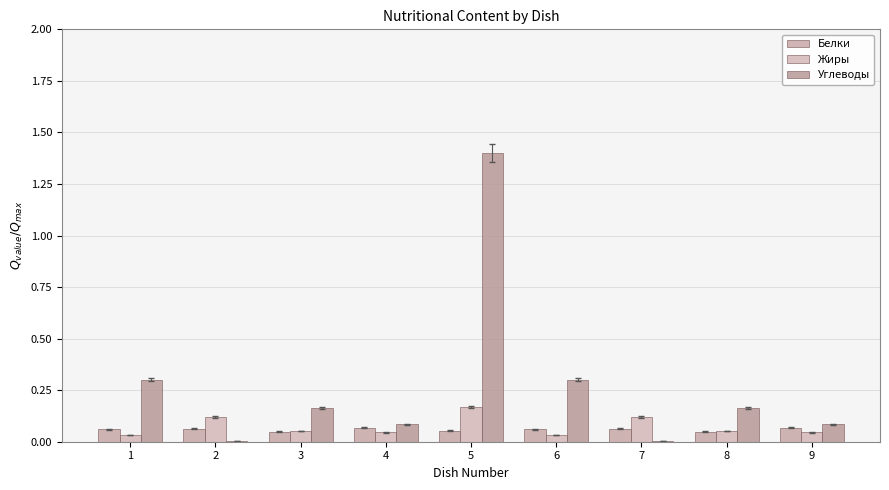

Reading left to right, extract all data points from this chart.

Белки: 1=0.1	2=0.1	3=0.0	4=0.1	5=0.1	6=0.1	7=0.1	8=0.0	9=0.1
Жиры: 1=0.0	2=0.1	3=0.1	4=0.0	5=0.2	6=0.0	7=0.1	8=0.1	9=0.0
Углеводы: 1=0.3	2=0.0	3=0.2	4=0.1	5=1.4	6=0.3	7=0.0	8=0.2	9=0.1